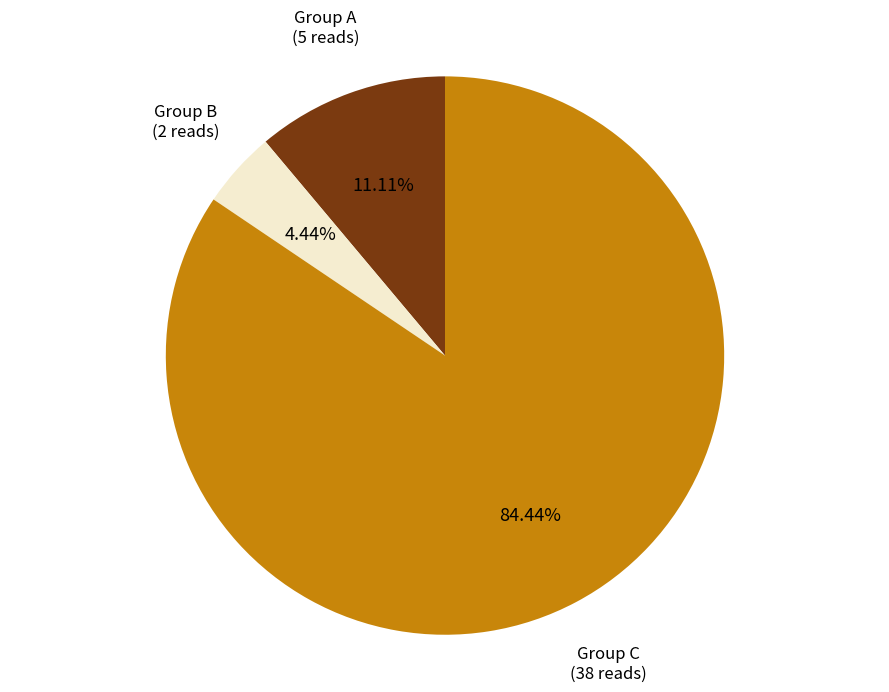

Is there any slice that represents more than half of the pie?

Yes